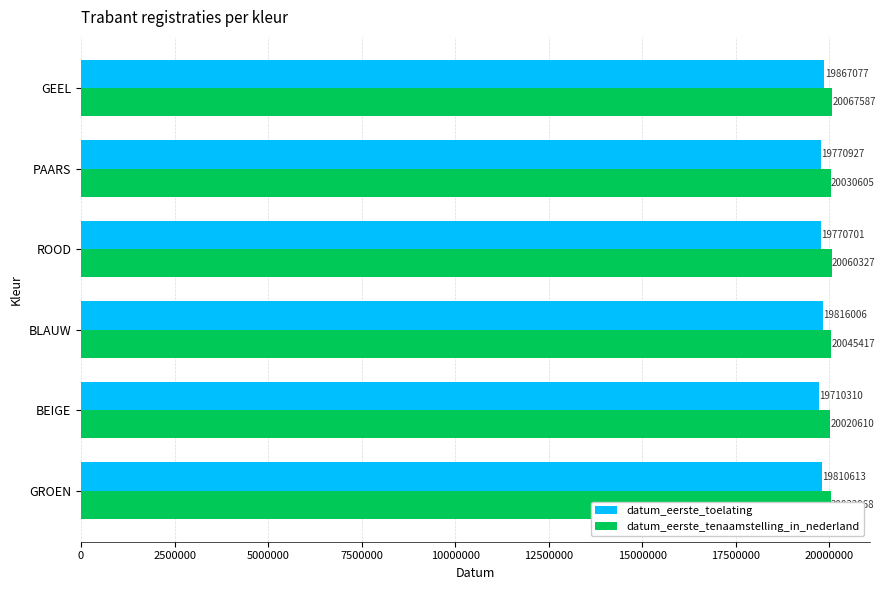

Read the datum_eerste_tenaamstelling_in_nederland value at GROEN, to the nearest 100.

20033000